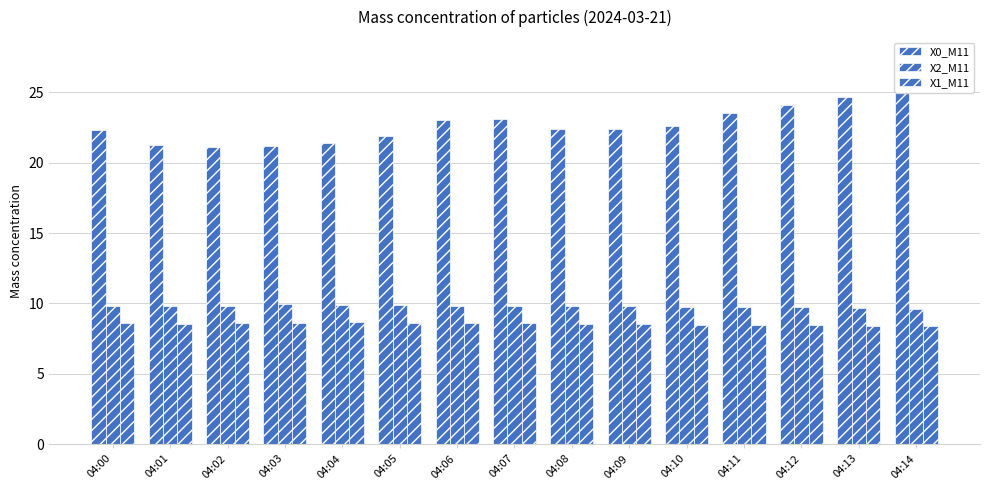

What is the greatest value displayed?

25.1